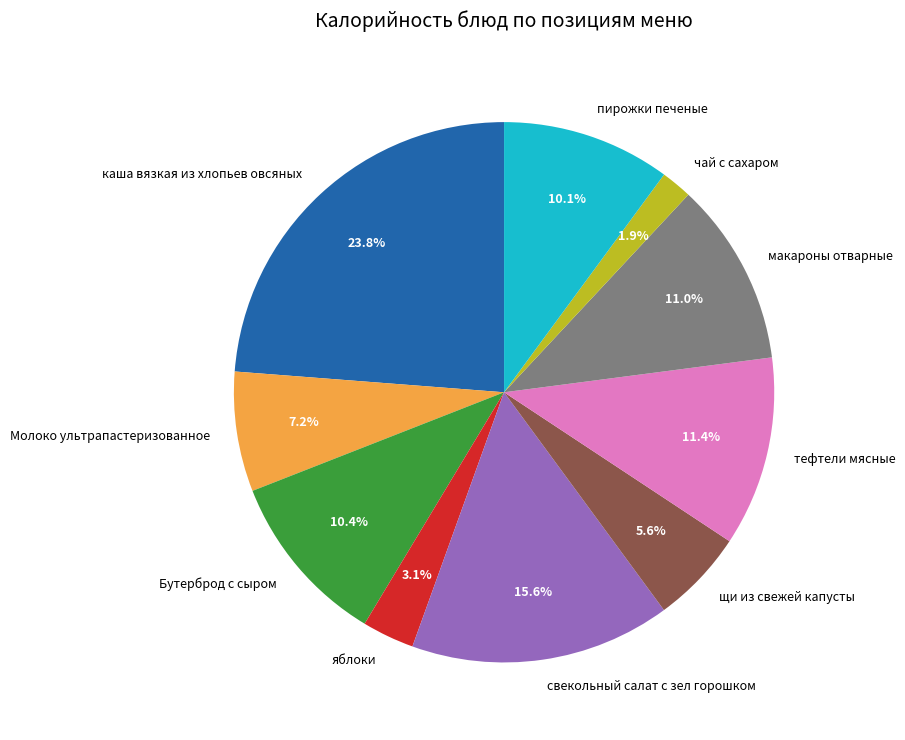

What is the ratio of the value at яблоки to the value at каша вязкая из хлопьев овсяных?

0.1